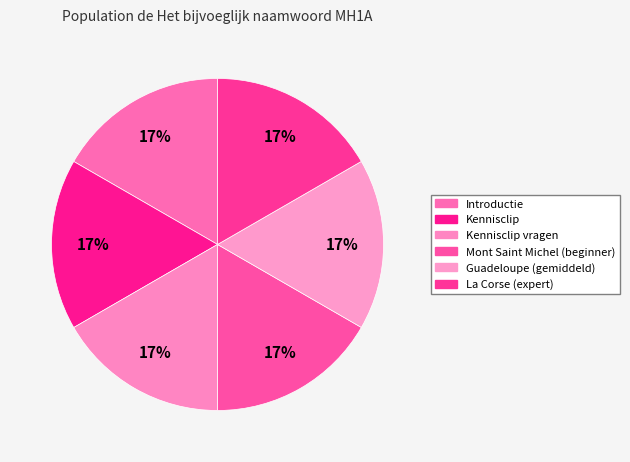

What is the largest slice in the pie chart?

Introductie